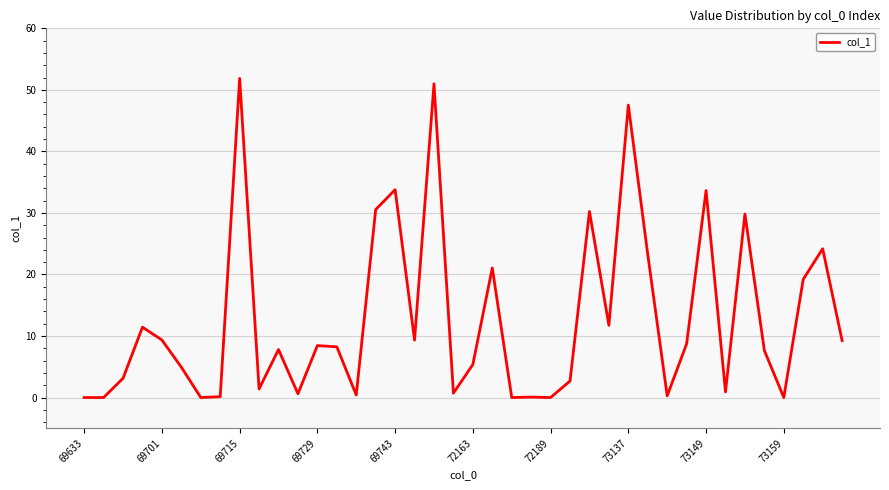

What is the difference between the maximum and minimum values?

51.9